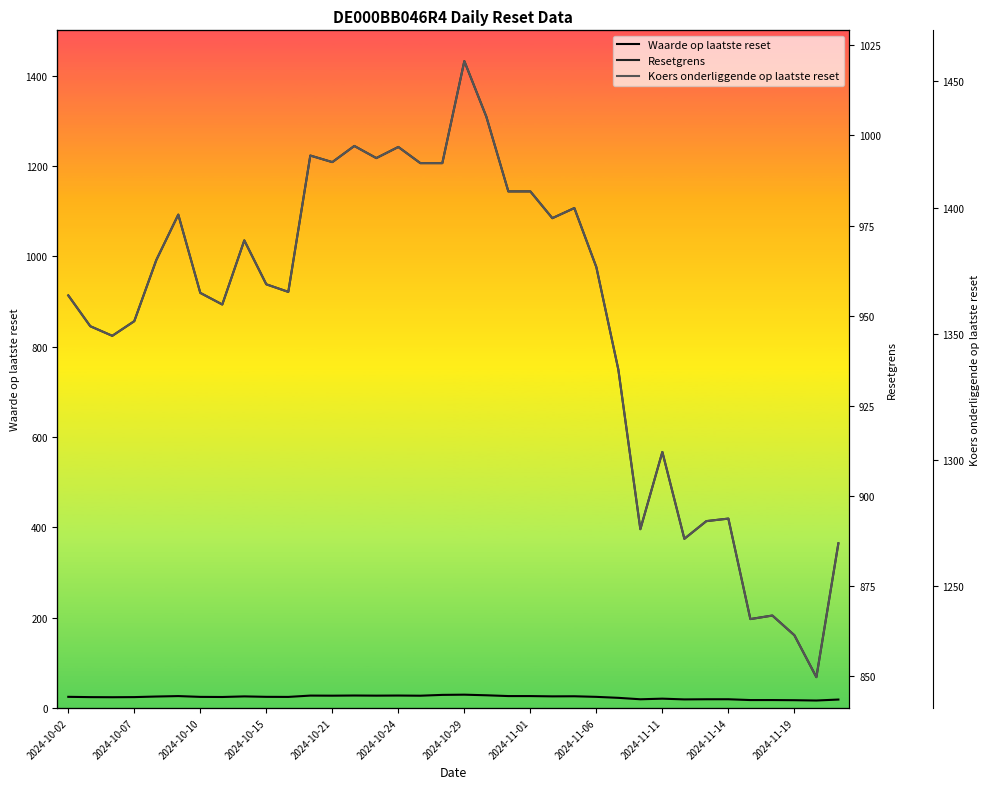

Which has a higher value, 2024-11-11 or 2024-11-06?

2024-11-06